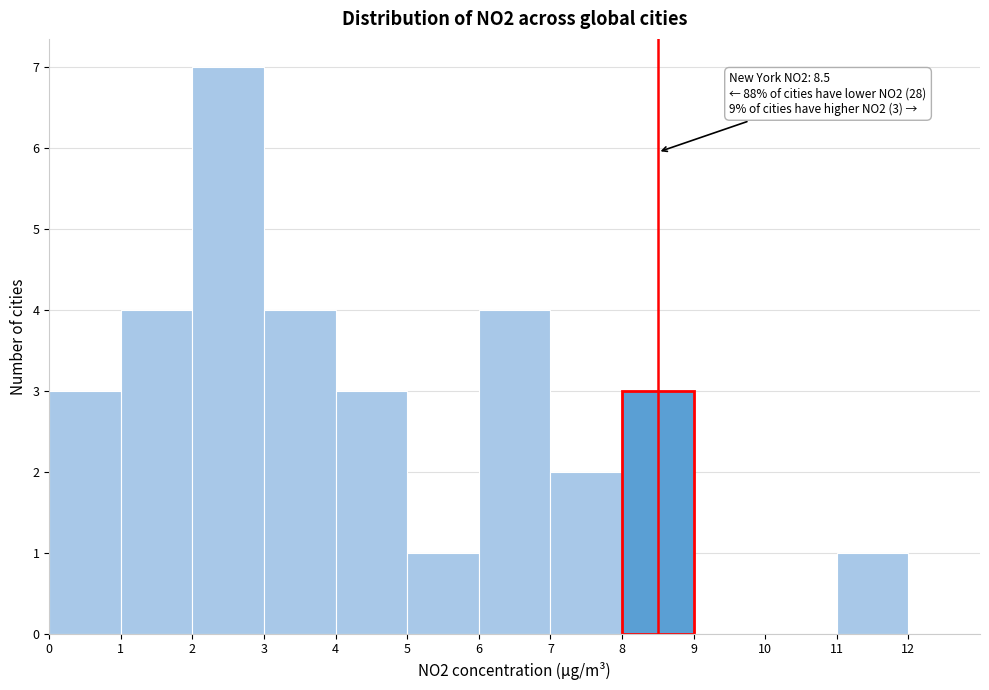

Over which range of the x-axis is the bar tallest?

2 to 3